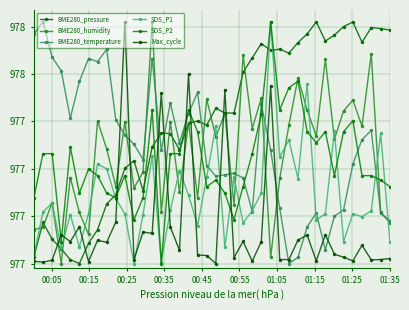

Reading right to left, what are all the values shown in this chart?

BME280_pressure: 97786.5	97787.2	97787.6	97781.4	97789.9	97788.0	97784.4	97781.9	97790.0	97784.9	97781.3	97776.8	97778.5	97778.0	97780.8	97774.8	97768.7	97751.5	97751.6	97753.5	97746.4	97748.2	97747.1	97736.0	97742.8	97743.0	97737.2	97718.8	97731.4	97728.1	97717.1	97713.1	97702.3	97696.5	97688.0	97689.6	97694.2	97698.3	97705.4	97690.7
BME280_humidity: 97705.2	97709.5	97776.6	97746.0	97756.9	97752.4	97740.5	97774.1	97741.8	97752.8	97766.4	97746.4	97723.9	97690.6	97757.9	97744.9	97776.0	97712.7	97751.3	97741.5	97757.3	97715.8	97747.5	97718.2	97747.9	97709.7	97790.0	97726.5	97719.9	97747.7	97720.5	97736.4	97748.3	97700.3	97709.5	97724.3	97688.0	97713.7	97703.3	97702.4
BME280_temperature: 97706.1	97709.3	97744.2	97740.3	97730.0	97710.6	97708.0	97693.8	97709.3	97703.5	97690.6	97688.0	97711.2	97735.8	97755.1	97709.9	97724.2	97726.1	97725.4	97724.8	97729.3	97760.3	97751.3	97739.0	97755.8	97735.8	97774.5	97731.9	97738.4	97742.2	97748.7	97778.4	97773.2	97774.5	97764.8	97749.3	97769.3	97775.2	97790.0	97784.8
SDS_P1: 97697.3	97742.9	97710.2	97707.8	97709.0	97697.3	97743.9	97709.0	97706.4	97763.7	97723.9	97740.1	97733.0	97790.0	97717.8	97710.2	97705.2	97724.5	97695.0	97746.2	97724.5	97704.0	97716.9	97727.2	97710.5	97688.8	97733.3	97708.7	97688.0	97709.0	97715.4	97728.0	97730.0	97709.0	97695.0	97708.7	97694.5	97713.5	97709.7	97691.5
SDS_P2: 97720.5	97723.2	97725.1	97725.1	97748.3	97743.6	97725.1	97743.6	97739.0	97743.6	97765.0	97762.2	97752.9	97790.0	97751.1	97734.4	97720.5	97706.5	97717.7	97723.2	97720.5	97743.6	97752.9	97734.4	97734.4	97688.0	97752.9	97715.8	97706.5	97725.1	97715.8	97717.7	97725.1	97727.9	97717.7	97737.1	97697.3	97734.4	97734.4	97715.8
Max_cycle: 97690.1	97689.7	97689.5	97695.7	97689.1	97690.7	97691.9	97700.2	97689.1	97700.0	97697.9	97689.7	97689.7	97762.9	97697.2	97689.0	97697.4	97690.5	97761.3	97688.0	97691.4	97691.6	97768.2	97693.6	97703.4	97759.8	97700.7	97701.3	97689.7	97790.0	97705.5	97697.0	97697.8	97688.8	97703.5	97697.2	97700.2	97689.4	97688.6	97689.0